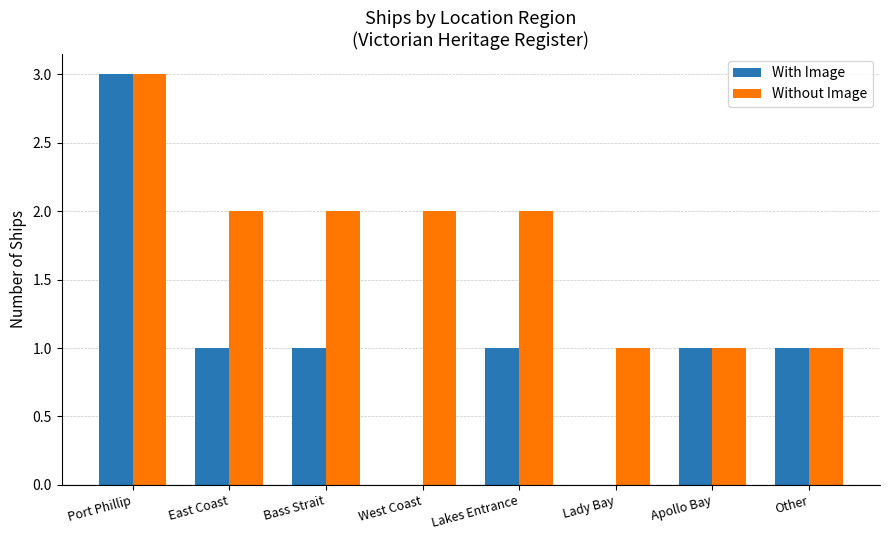

What is the spread (max minus min) of values at Lady Bay?

1